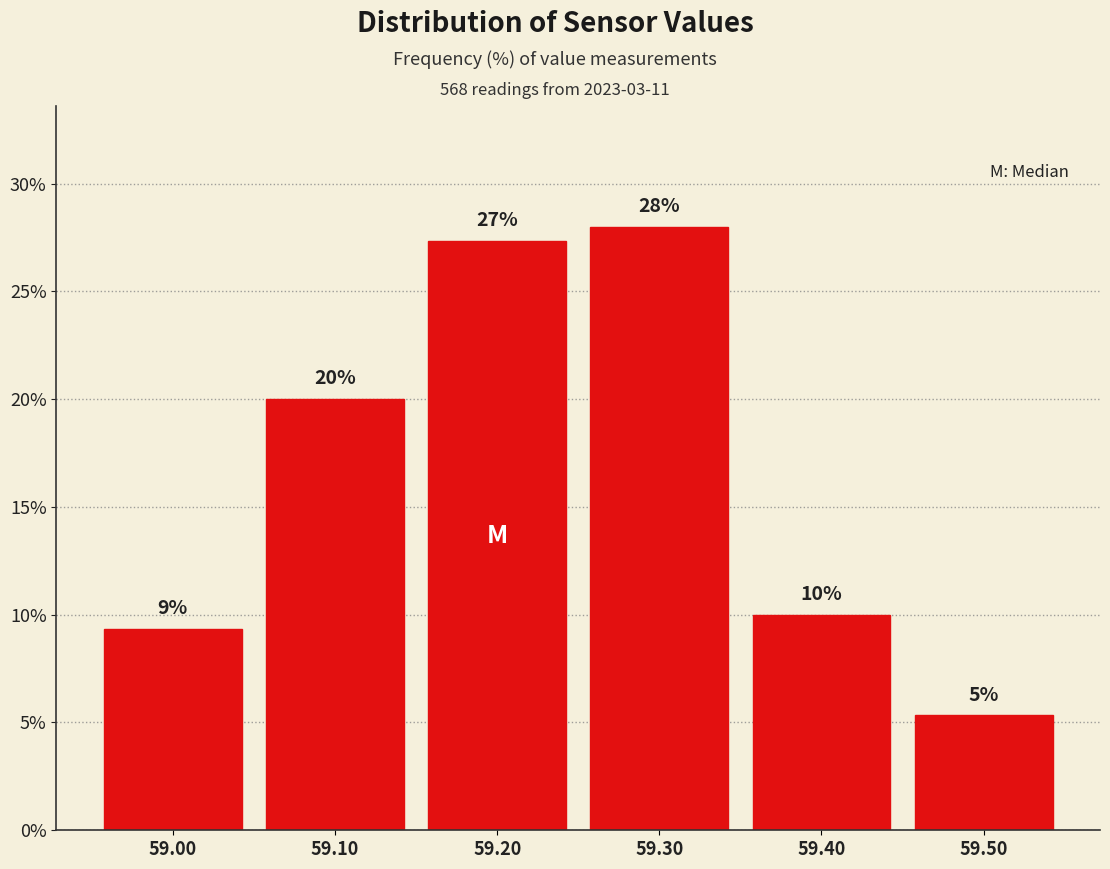

Which range on the x-axis has the tallest bar?

59.25 to 59.35